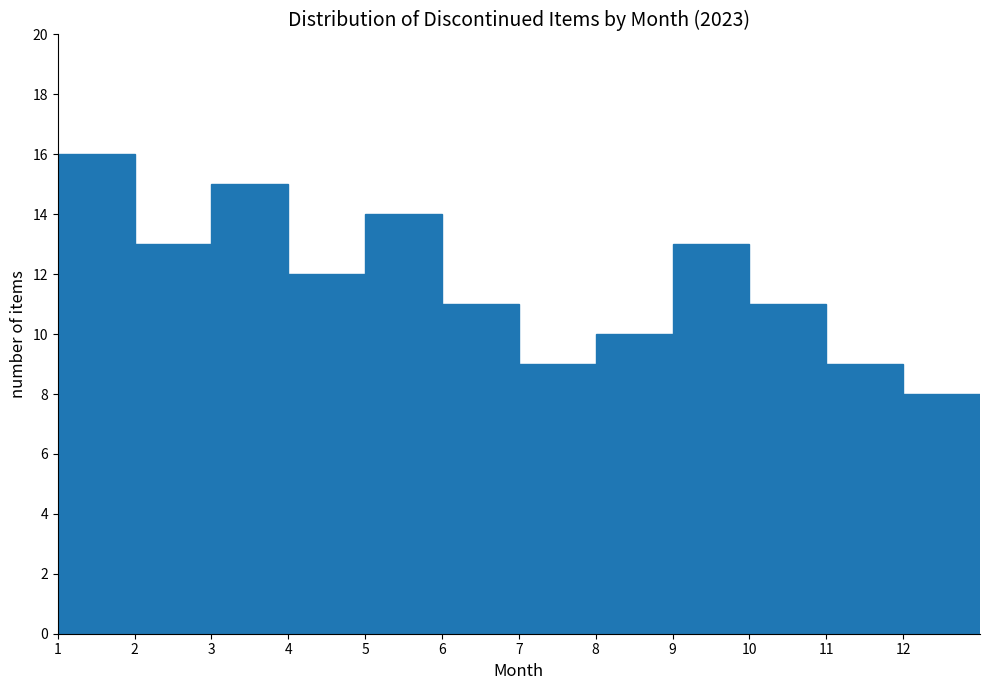

Over which range of the x-axis is the bar tallest?

1 to 2